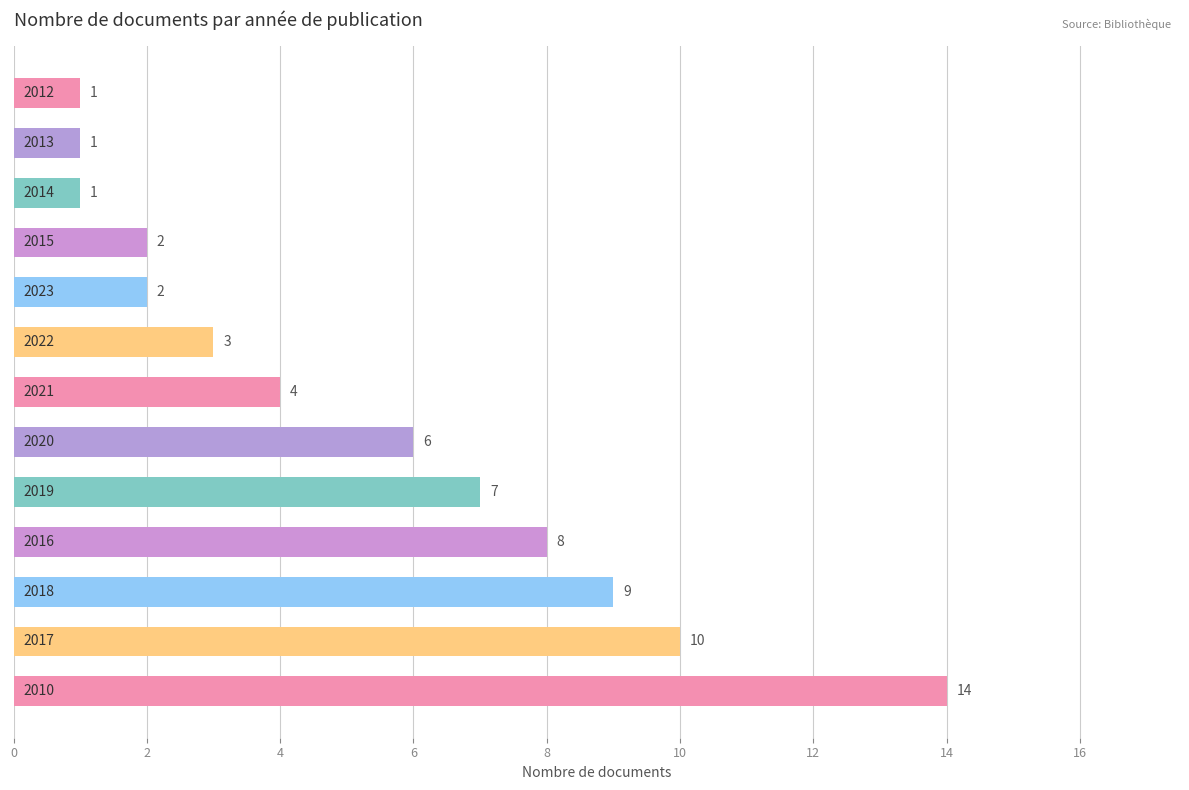

Reading bottom to top, extract all data points from this chart.

14	10	9	8	7	6	4	3	2	2	1	1	1